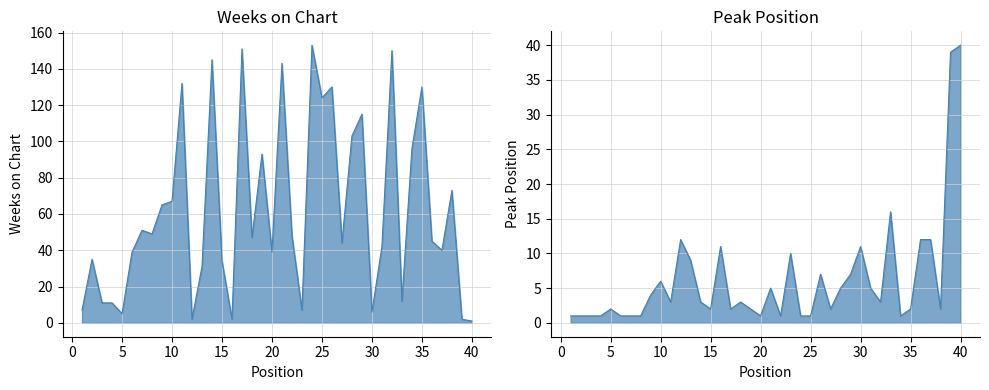

Is the value of Peak Position at 29 greater than the value of Weeks on Chart at 32?

No